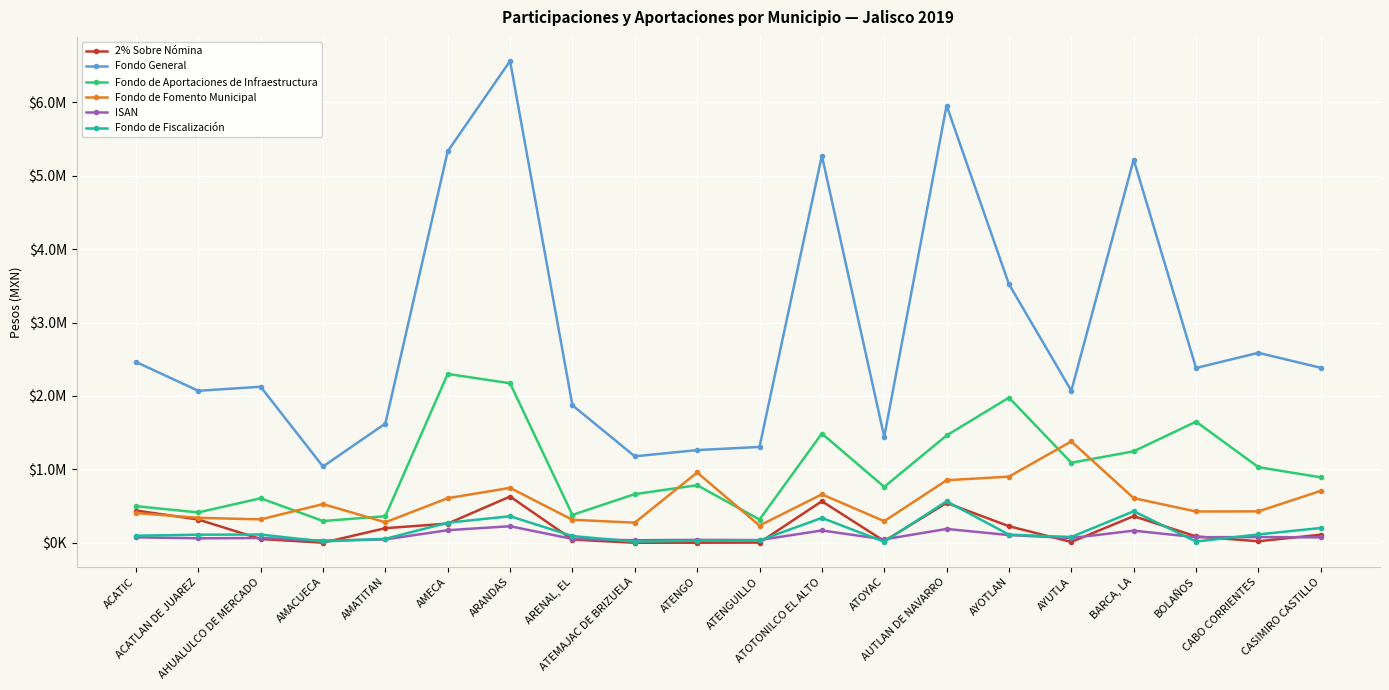

What position from the left is CABO CORRIENTES?

19